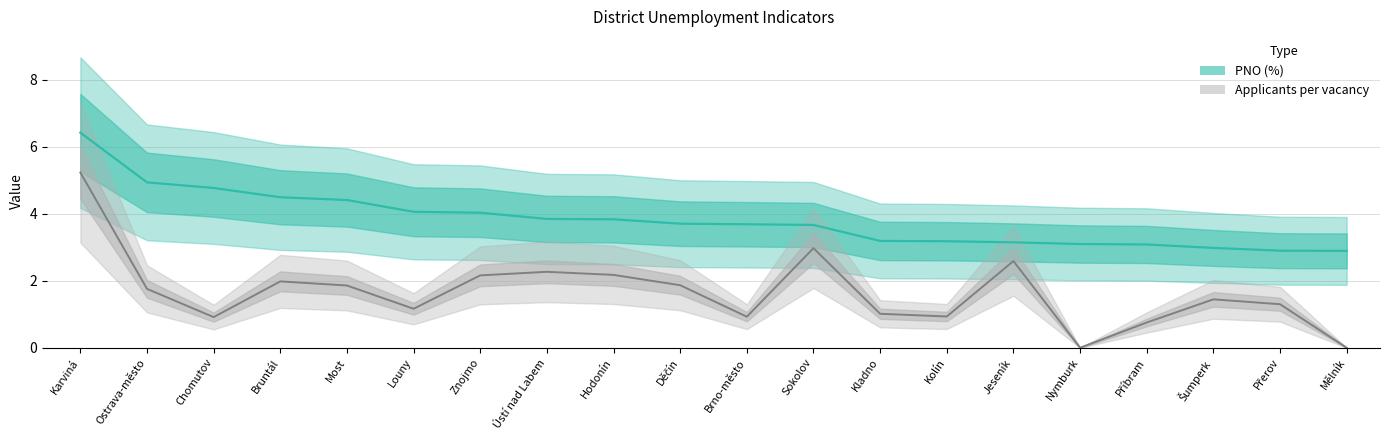

How many values in the Applicants per vacancy series are below 1?

6